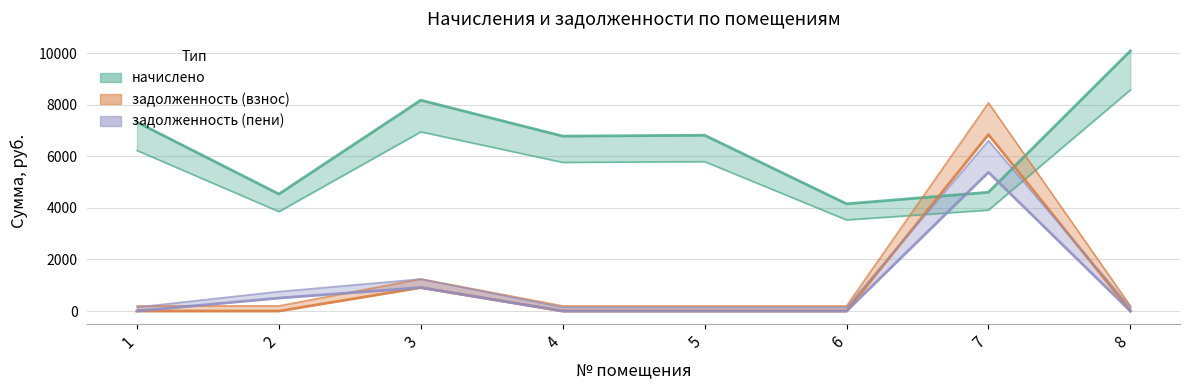

Is it true that начислено equals 10091.5 at 8?

True